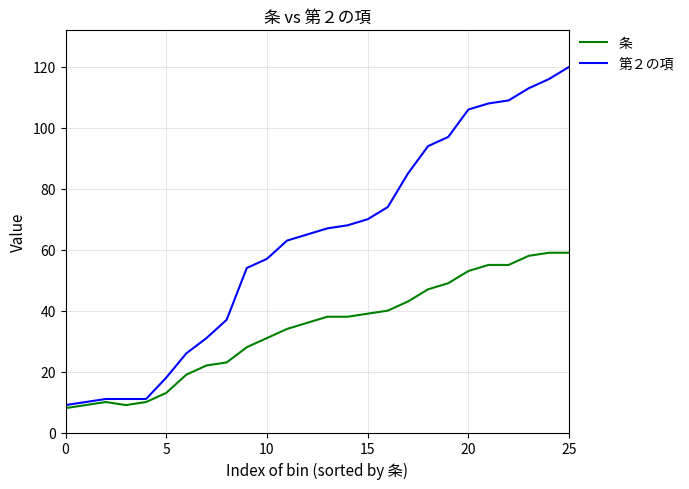

Which series has the largest total across all categories?

第２の項